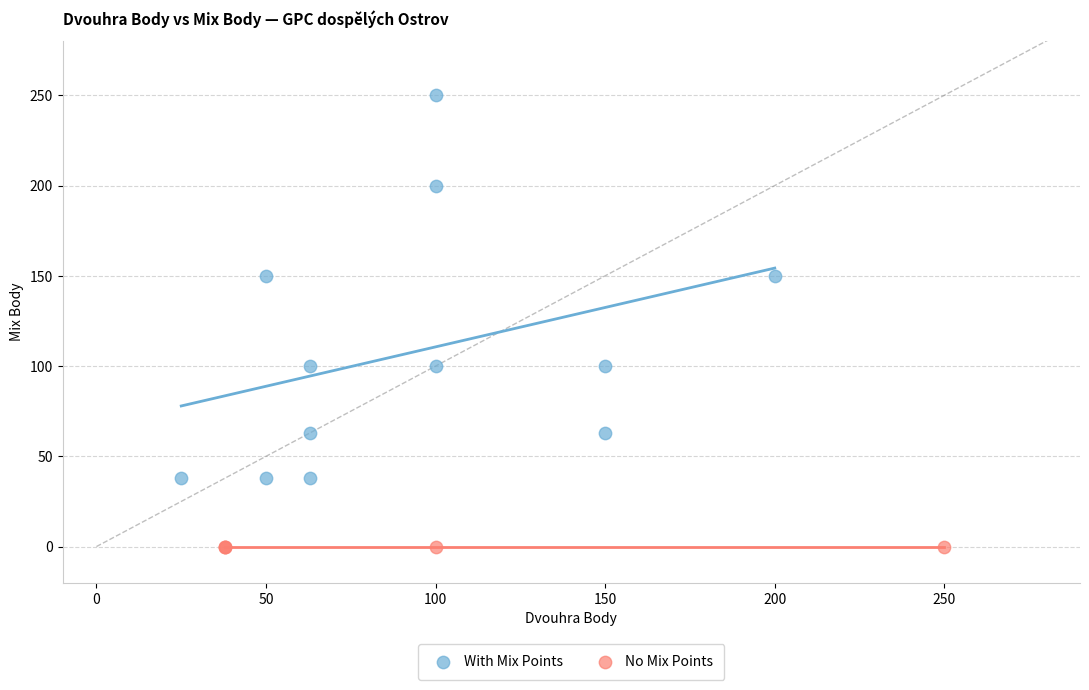

Which series contains the lowest Y value?

No Mix Points